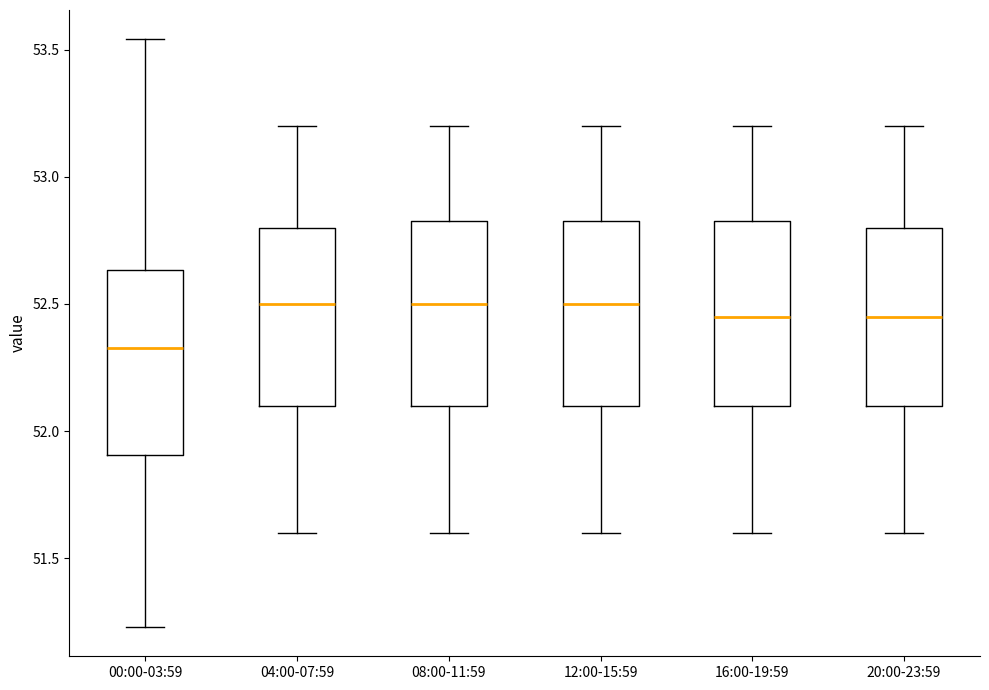

Reading left to right, transcribe this box plot: for each box, give where its median line is, the range the box spans, and where its two whiskers end, as read against the y-axis. The values are not printed on the chart, so give them approximately, as read against the axis.

00:00-03:59: median 52.35, box 51.90 to 52.65, whiskers 51.25 to 53.55
04:00-07:59: median 52.50, box 52.10 to 52.80, whiskers 51.60 to 53.20
08:00-11:59: median 52.50, box 52.10 to 52.85, whiskers 51.60 to 53.20
12:00-15:59: median 52.50, box 52.10 to 52.85, whiskers 51.60 to 53.20
16:00-19:59: median 52.45, box 52.10 to 52.85, whiskers 51.60 to 53.20
20:00-23:59: median 52.45, box 52.10 to 52.80, whiskers 51.60 to 53.20